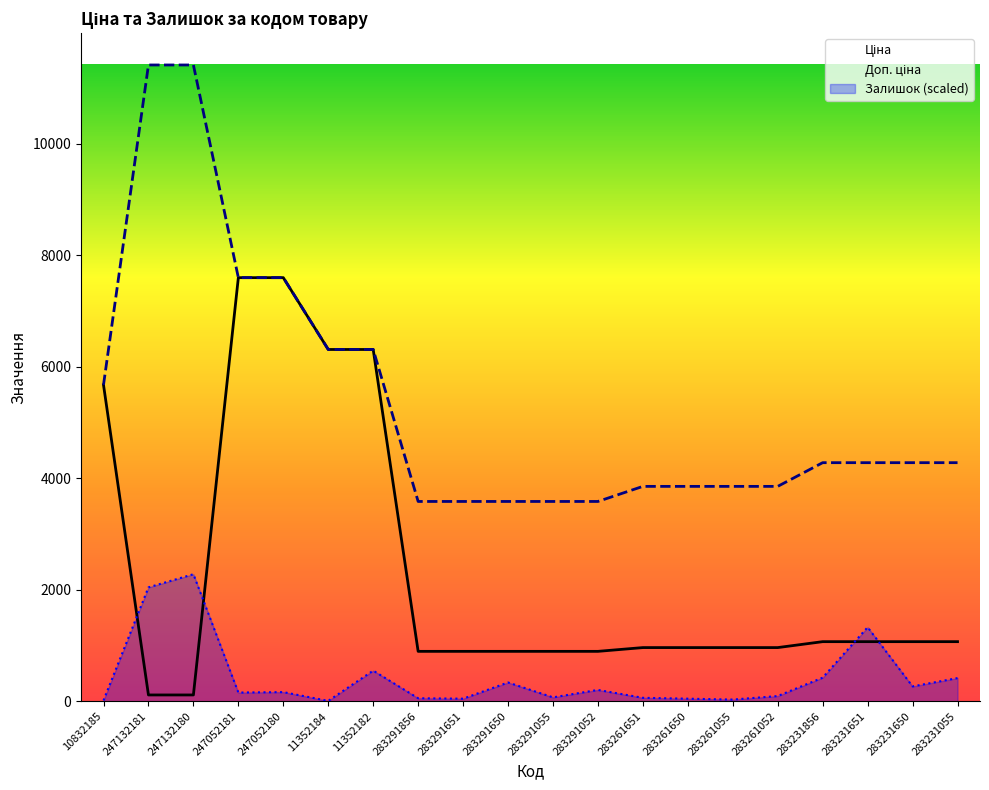

True or false: Ціна has a value of 1450.6 at 283291856.

False